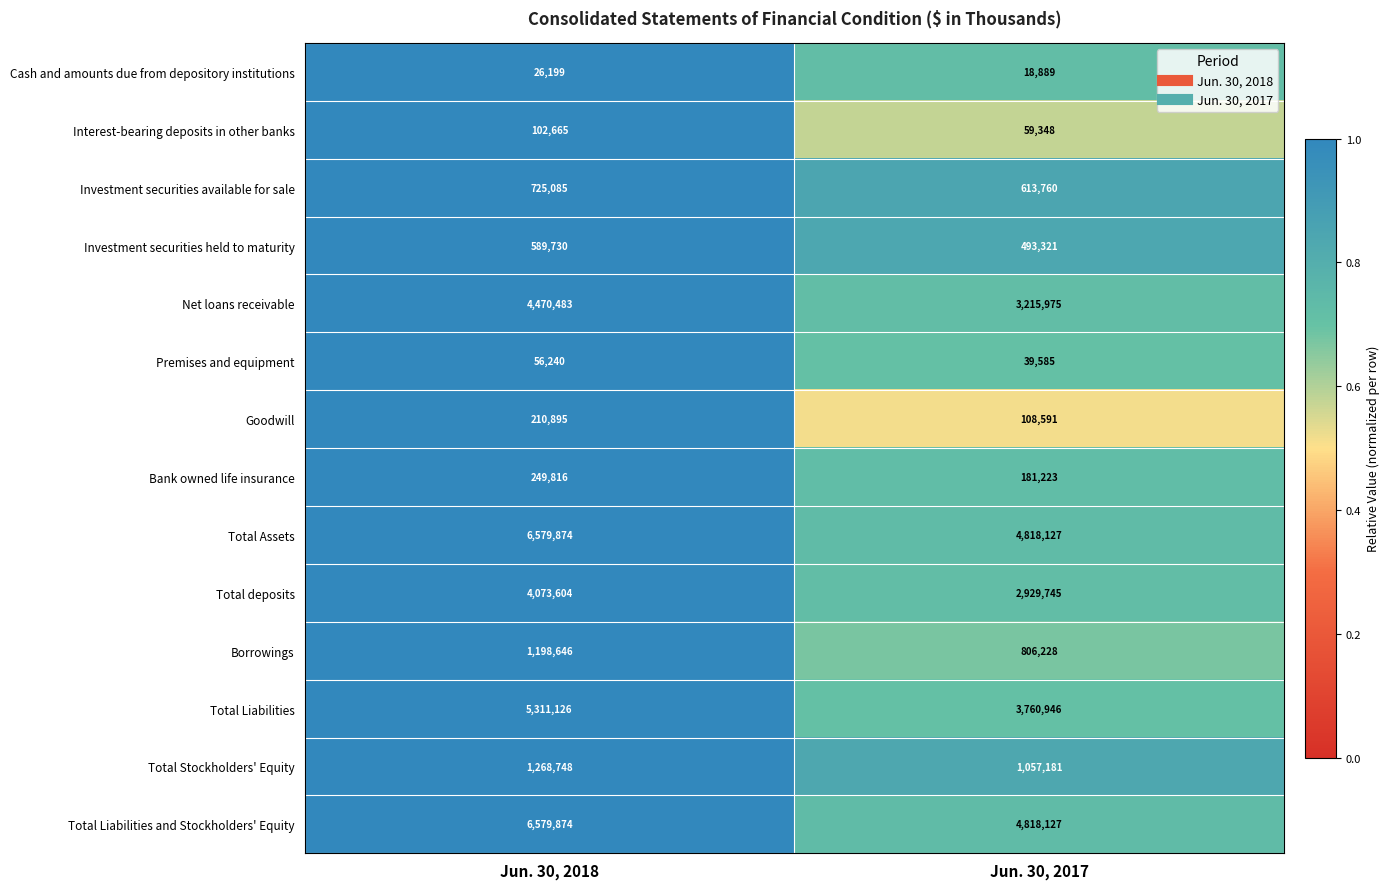

Reading right to left, what are all the values shown in this chart?

Cash and amounts due from depository institutions: 18889	26199
Interest-bearing deposits in other banks: 59348	102665
Investment securities available for sale: 613760	725085
Investment securities held to maturity: 493321	589730
Net loans receivable: 3215975	4470483
Premises and equipment: 39585	56240
Goodwill: 108591	210895
Bank owned life insurance: 181223	249816
Total Assets: 4818127	6579874
Total deposits: 2929745	4073604
Borrowings: 806228	1198646
Total Liabilities: 3760946	5311126
Total Stockholders' Equity: 1057181	1268748
Total Liabilities and Stockholders' Equity: 4818127	6579874